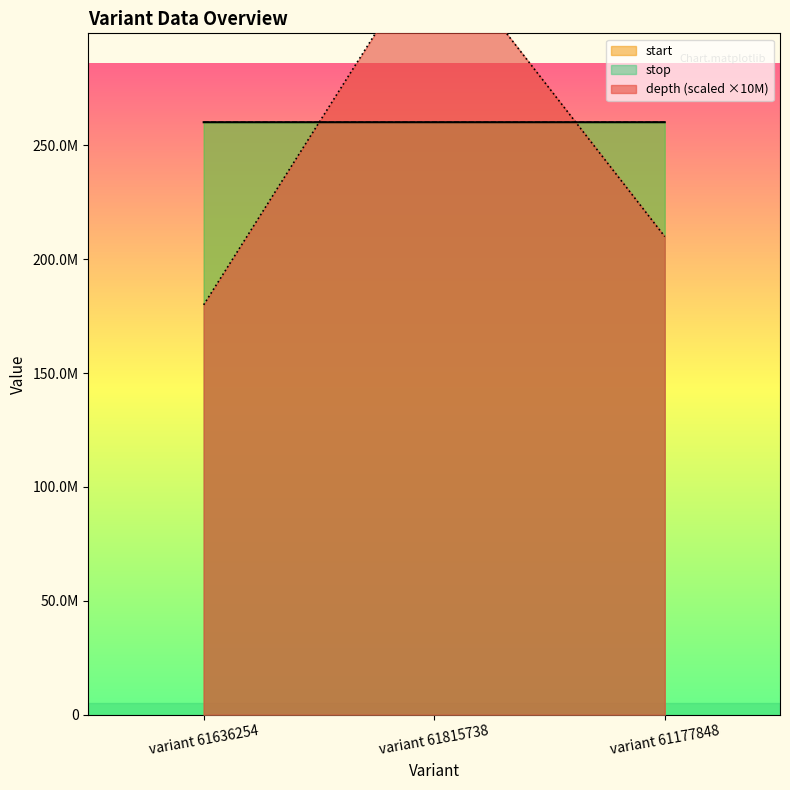

At how many categories does at least one series exceed 181104789?

3